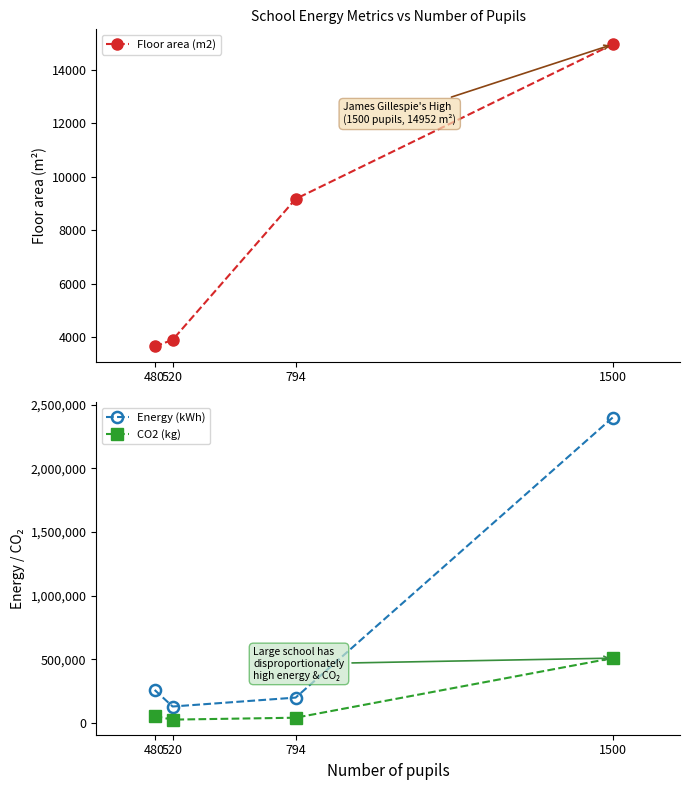

True or false: Floor area (m2) and Energy (kWh) cross at least once.

False